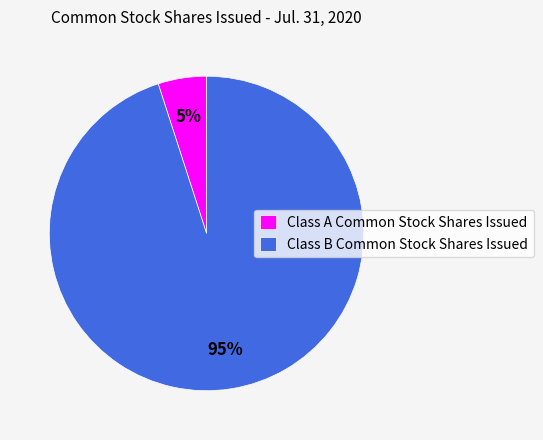

To the nearest percent, what is the difference between the largest and smallest slice percentages?

90%